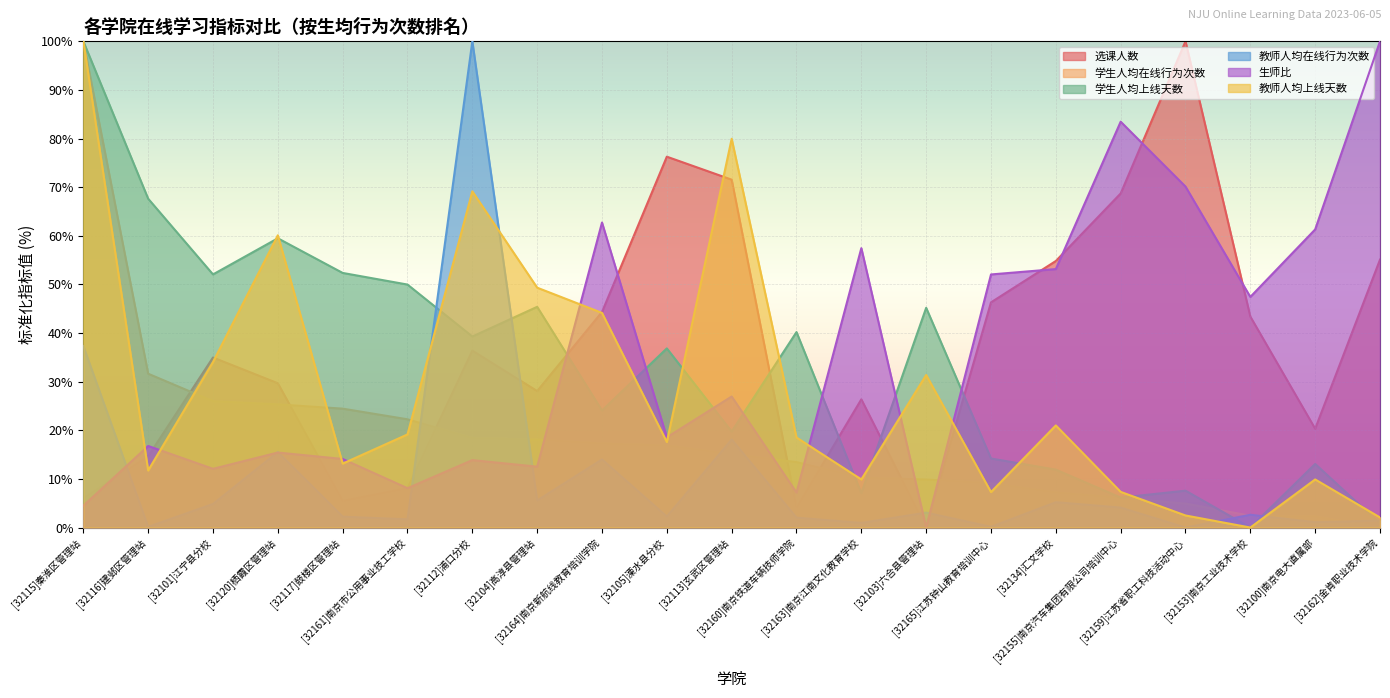

What is the average value of the 学生人均上线天数 series?

33.0